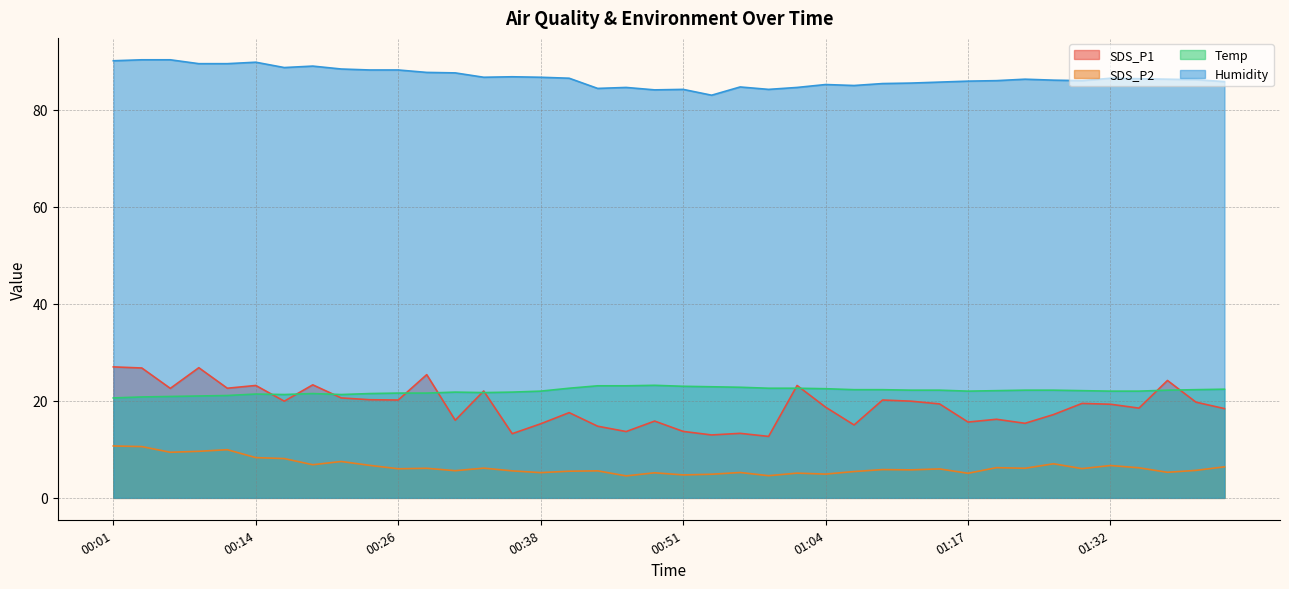

How many lines are shown in the chart?

4